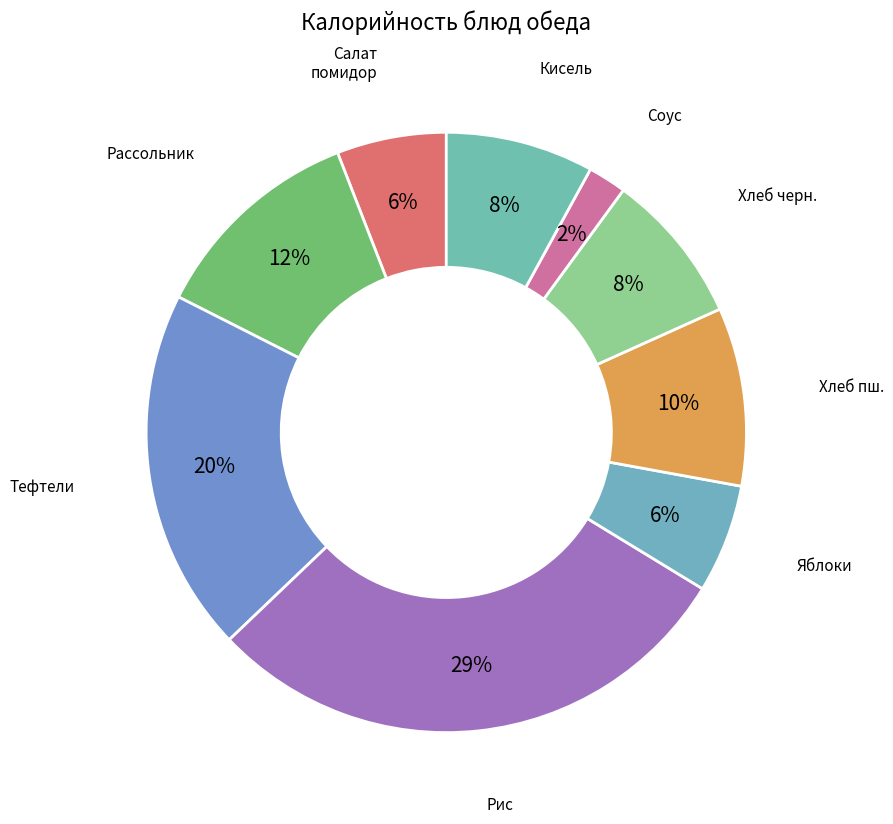

Count the number of slices in the pie.

9